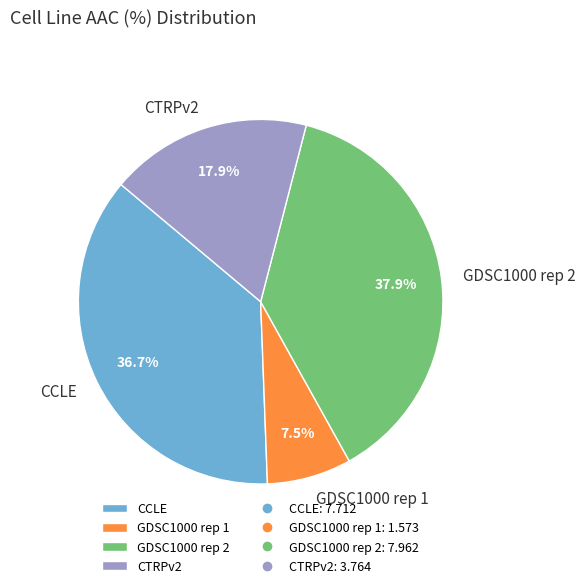

Rank the categories by value from lowest to highest.

GDSC1000 rep 1, CTRPv2, CCLE, GDSC1000 rep 2